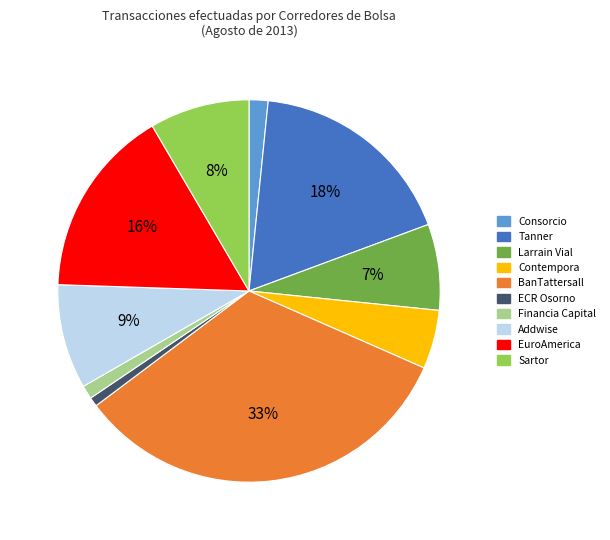

What is the largest slice in the pie chart?

BanTattersall